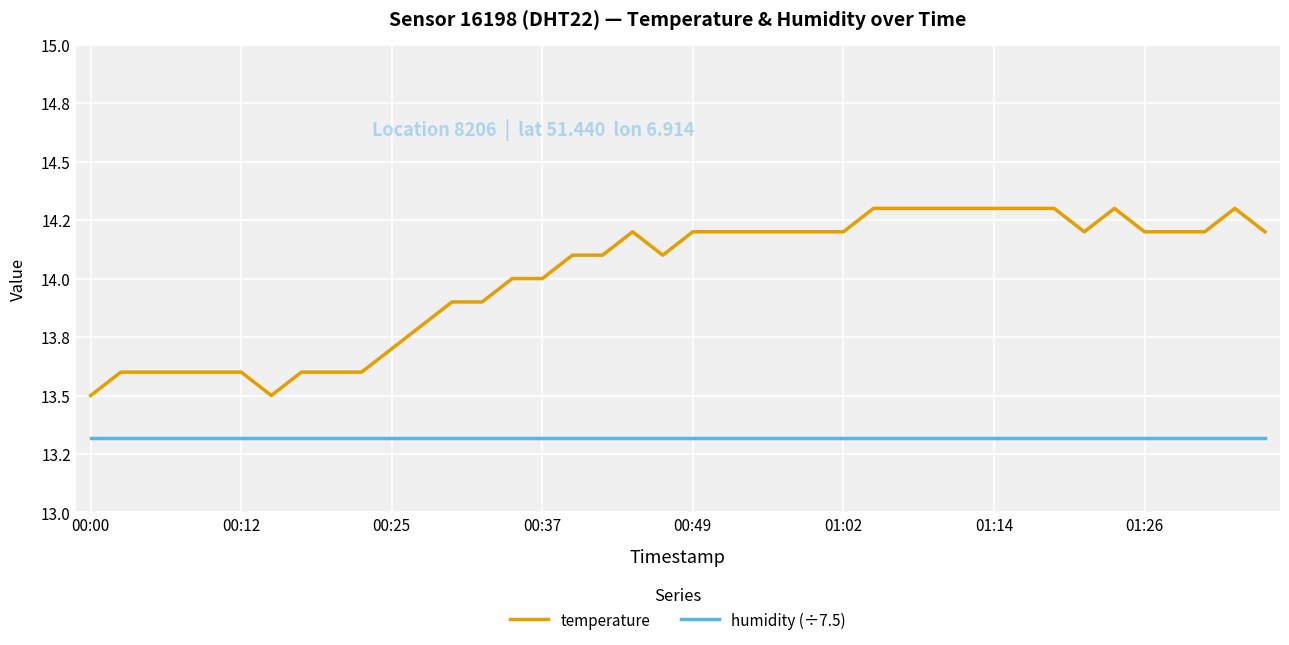

At which label does temperature reach its minimum?

00:00